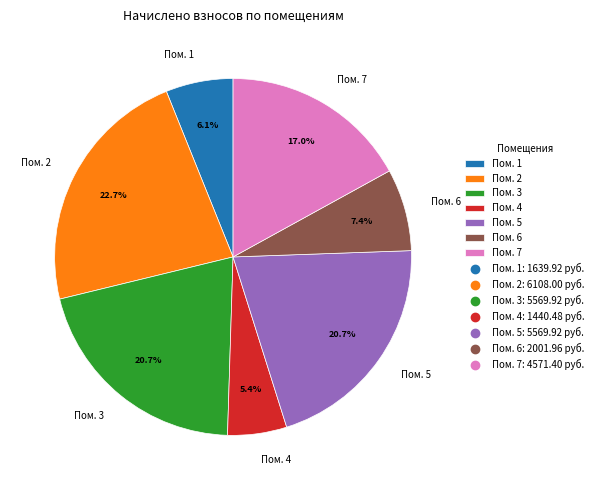

Approximately how many times larger is the value at Пом. 3 compared to Пом. 1?

3.4